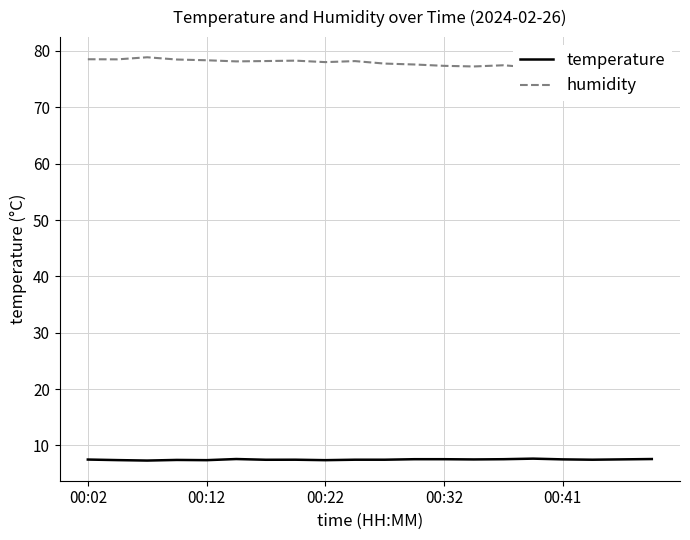

What is the sum of all temperature values?

149.7